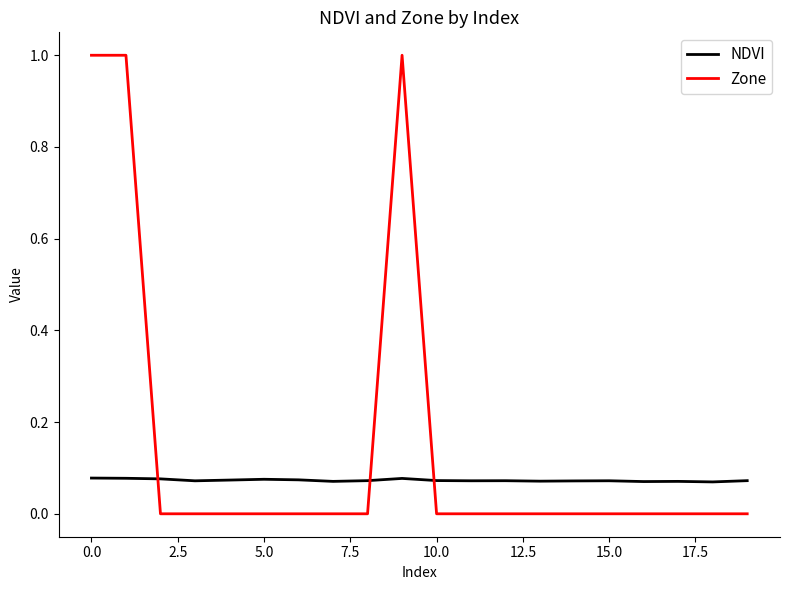

What is the highest value of the Zone series?

1.0